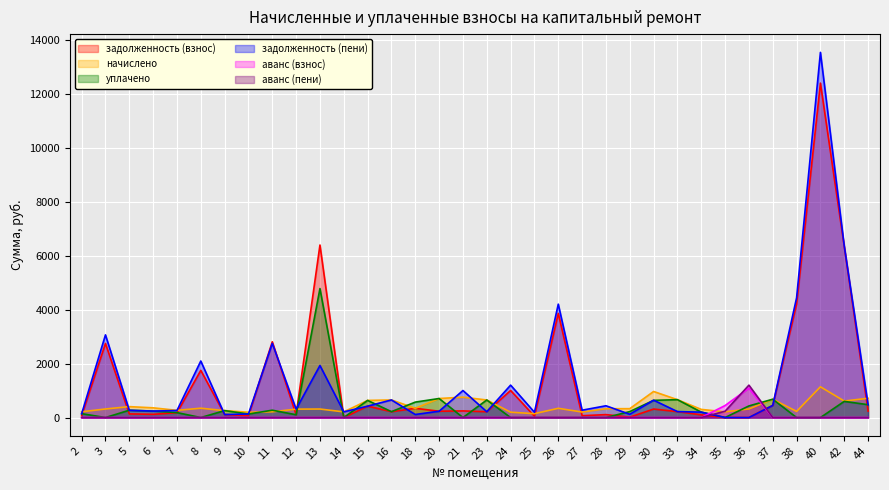

True or false: уплачено has more than 0 points higher than both neighbors.

True